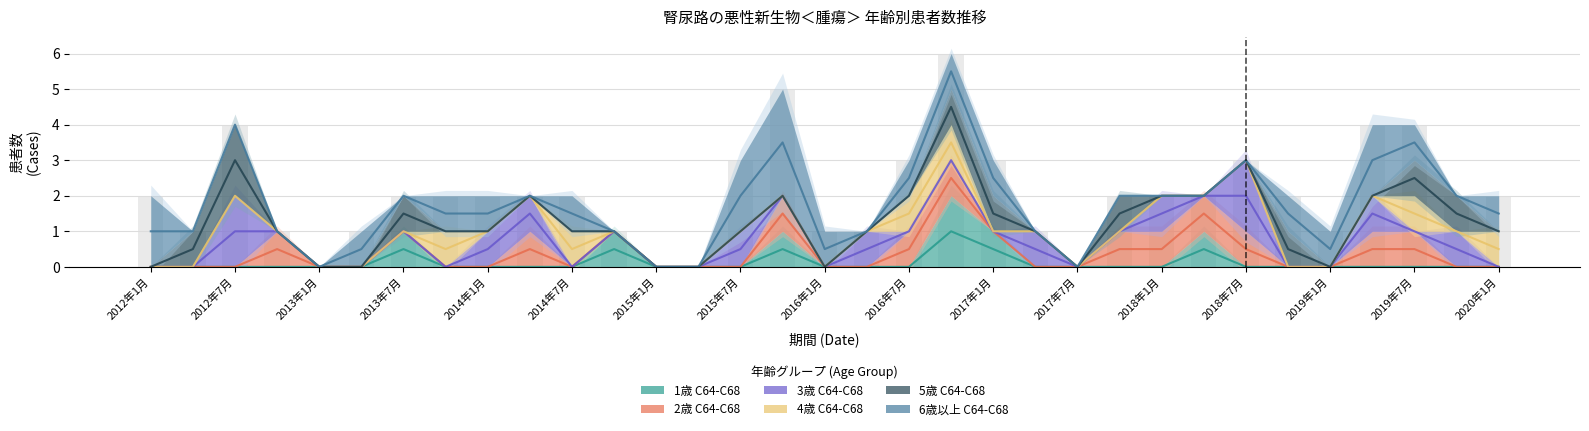

How many values in the 2歳 C64-C68 series exceed 0?

11